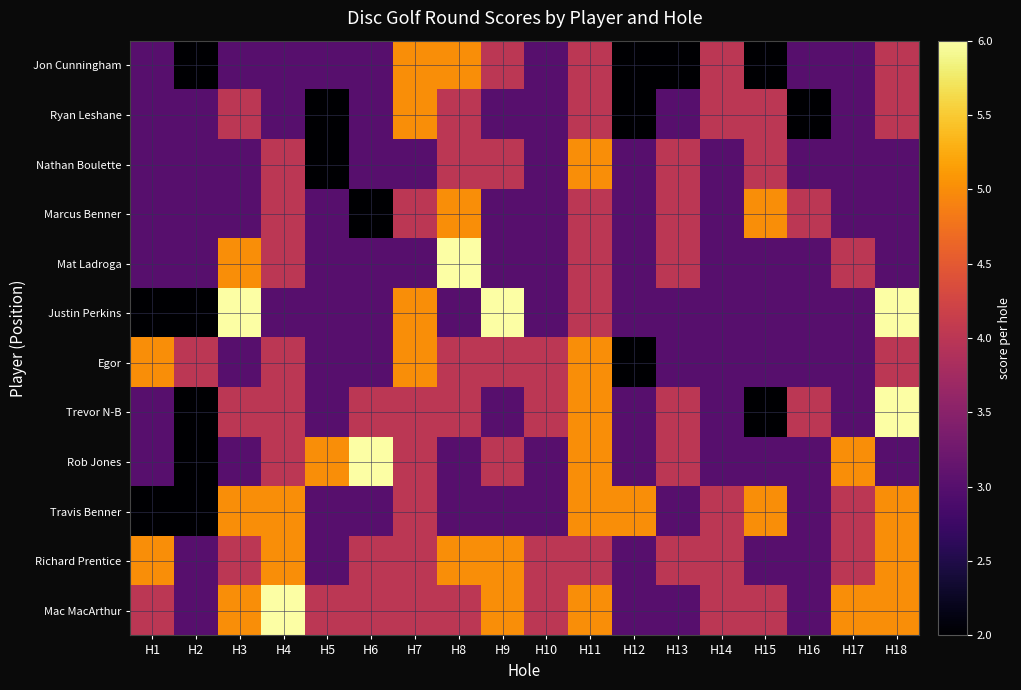

Rank the series by their maximum value, from highest to lowest.

Mat Ladroga, Justin Perkins, Trevor N-B, Rob Jones, Mac MacArthur, Jon Cunningham, Ryan Leshane, Nathan Boulette, Marcus Benner, Egor, Travis Benner, Richard Prentice